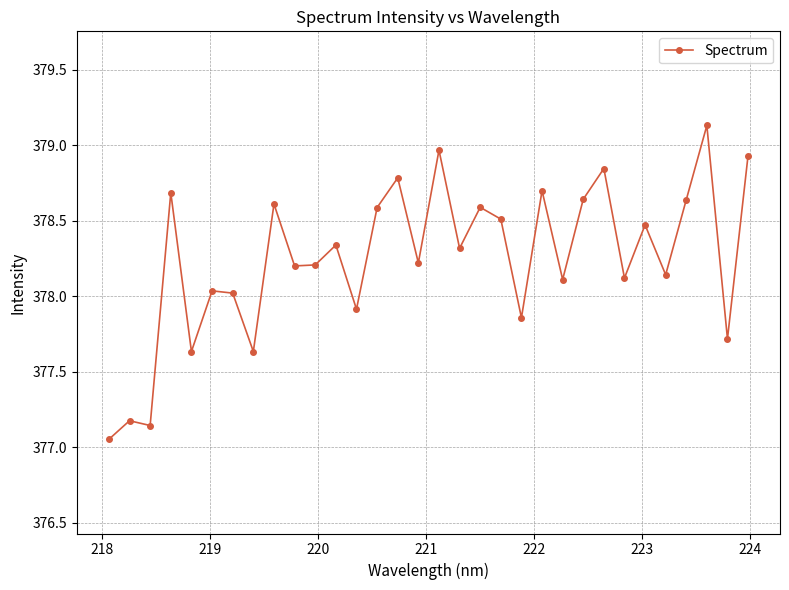

What is the average value?

378.2